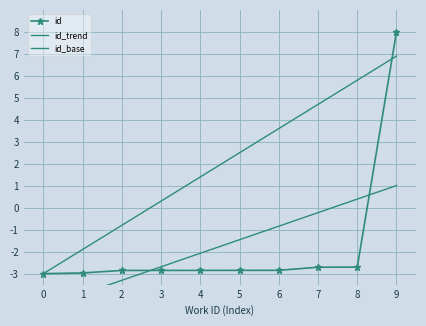

Reading right to left, list all the values displayed in this chart.

id: 9=8.0	8=-2.7	7=-2.7	6=-2.8	5=-2.9	4=-2.9	3=-2.9	2=-2.9	1=-3.0	0=-3.0
id_trend: 9=1.0	8=0.4	7=-0.2	6=-0.8	5=-1.5	4=-2.1	3=-2.7	2=-3.3	1=-3.9	0=-4.5
id_base: 9=6.9	8=5.8	7=4.7	6=3.6	5=2.5	4=1.4	3=0.3	2=-0.8	1=-1.9	0=-3.0